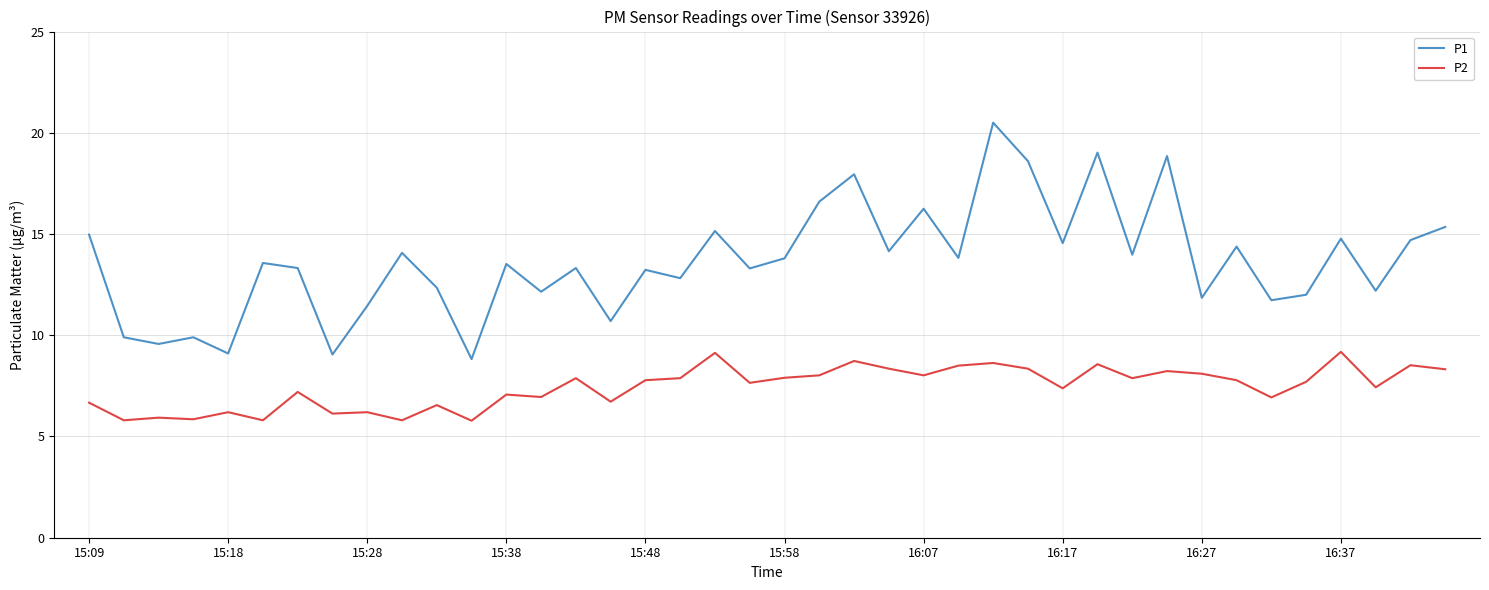

True or false: P1 and P2 intersect in this chart.

False